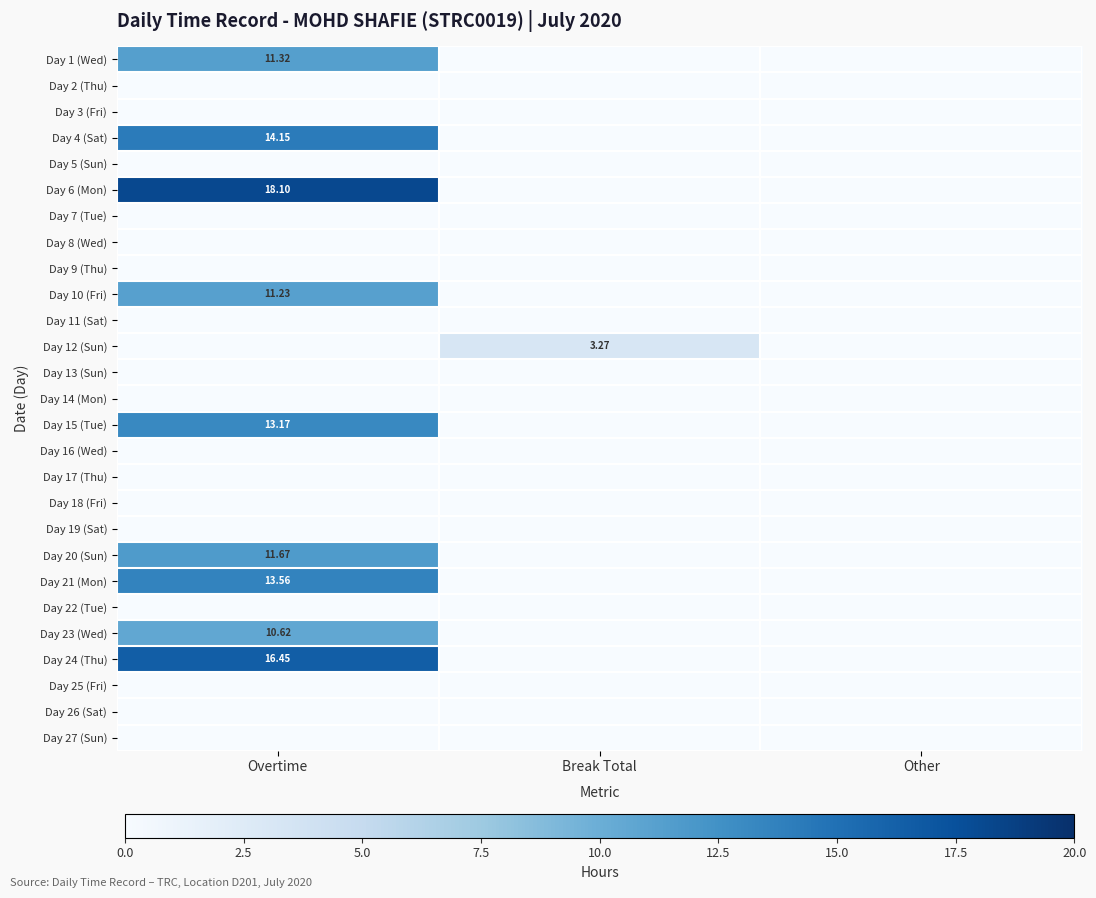

What is the sum of the Day 6 (Mon) values at Overtime and Other?

18.1